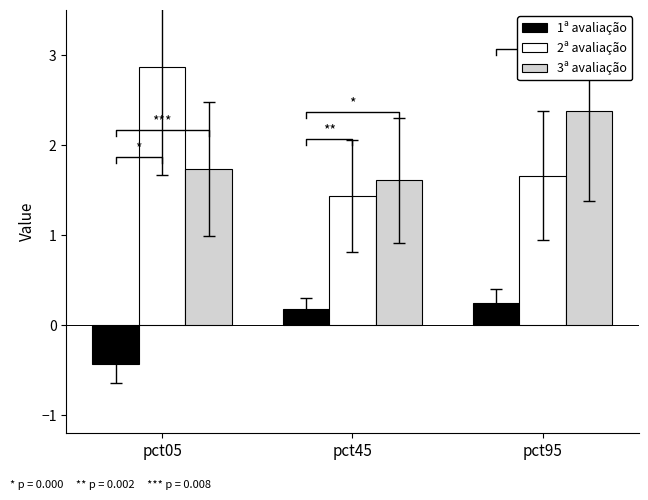

How many data points in 1ª avaliação are less than 0?

1